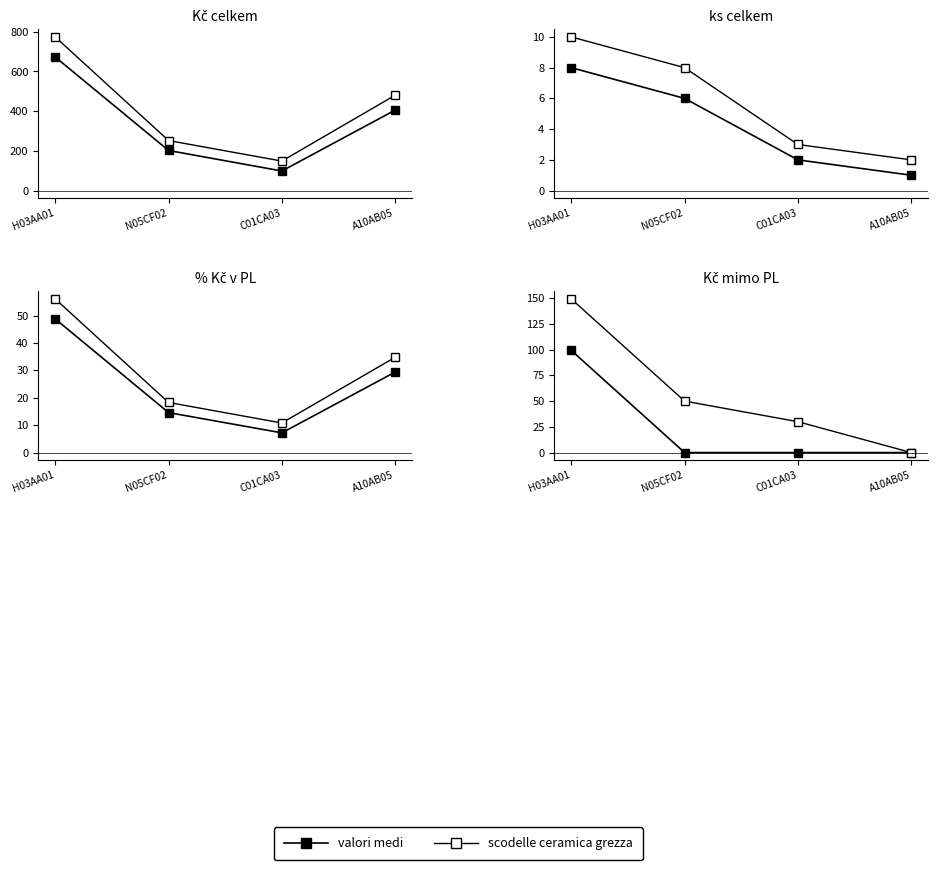

At which label does valori medi reach its minimum?

N05CF02